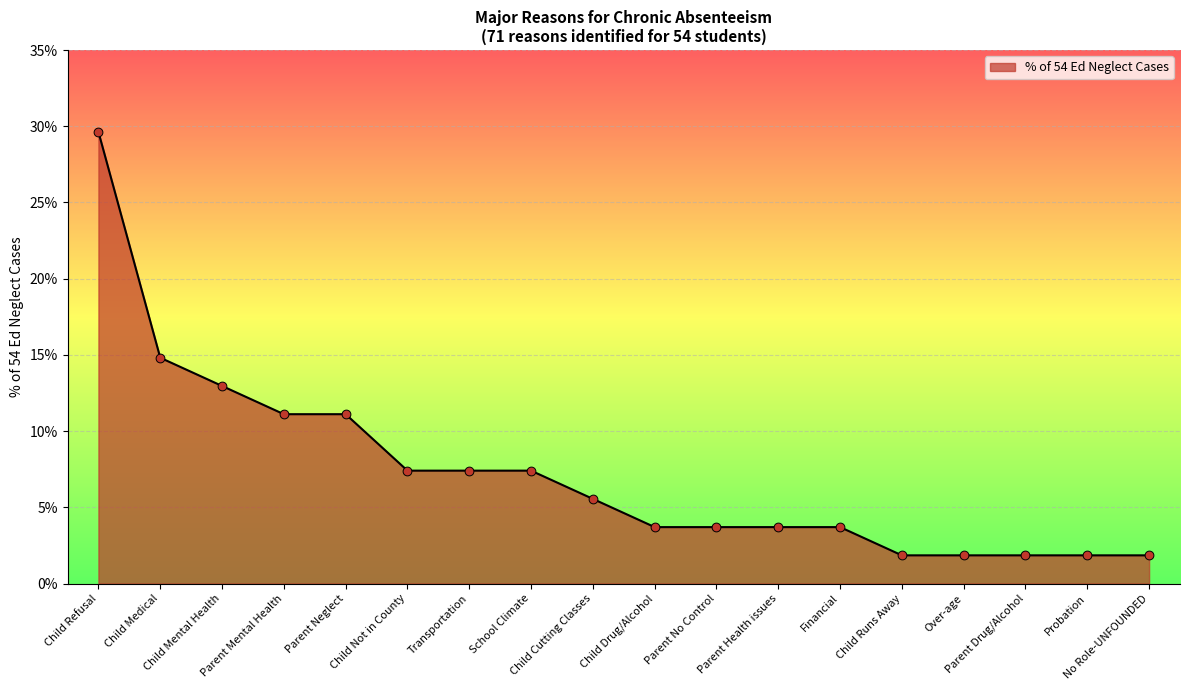

Between Child Refusal and School Climate, which is larger?

Child Refusal